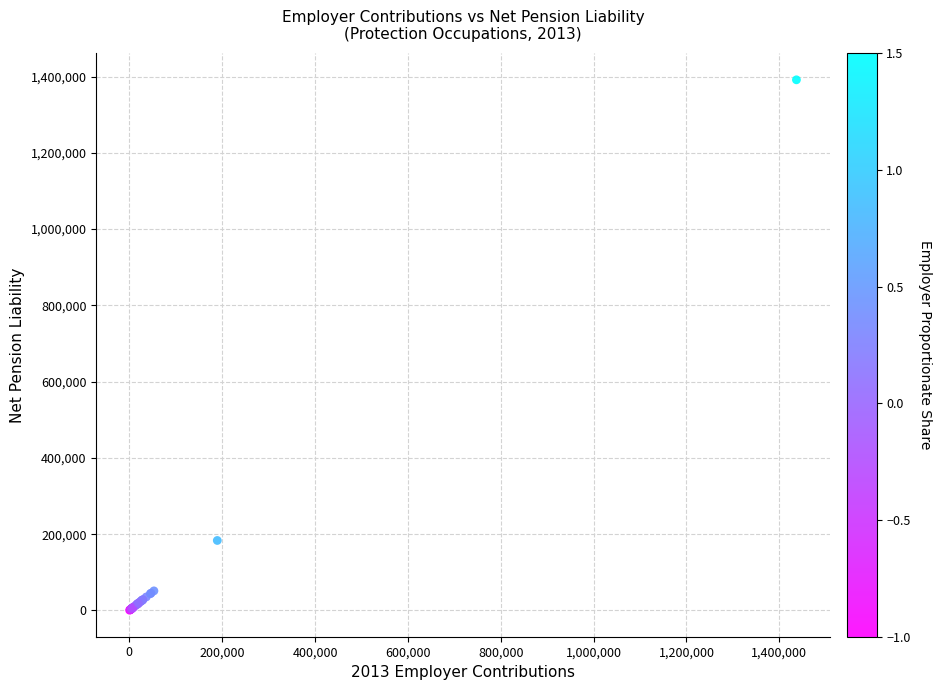

What Y value in the scatter plot is closest to 696102?

183543